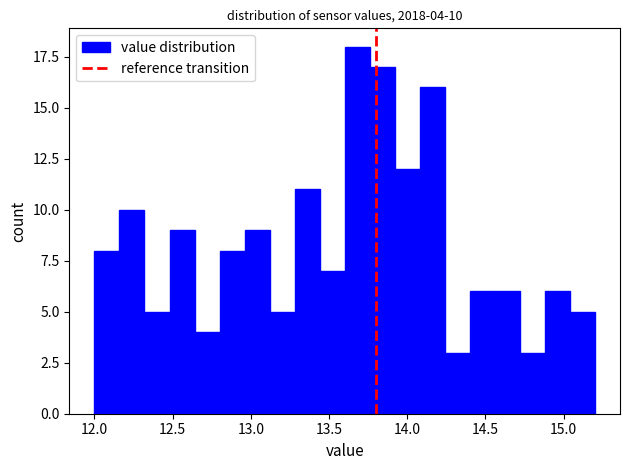

Read against the x-axis, roughly where is the centre of the tallest bar?

13.70